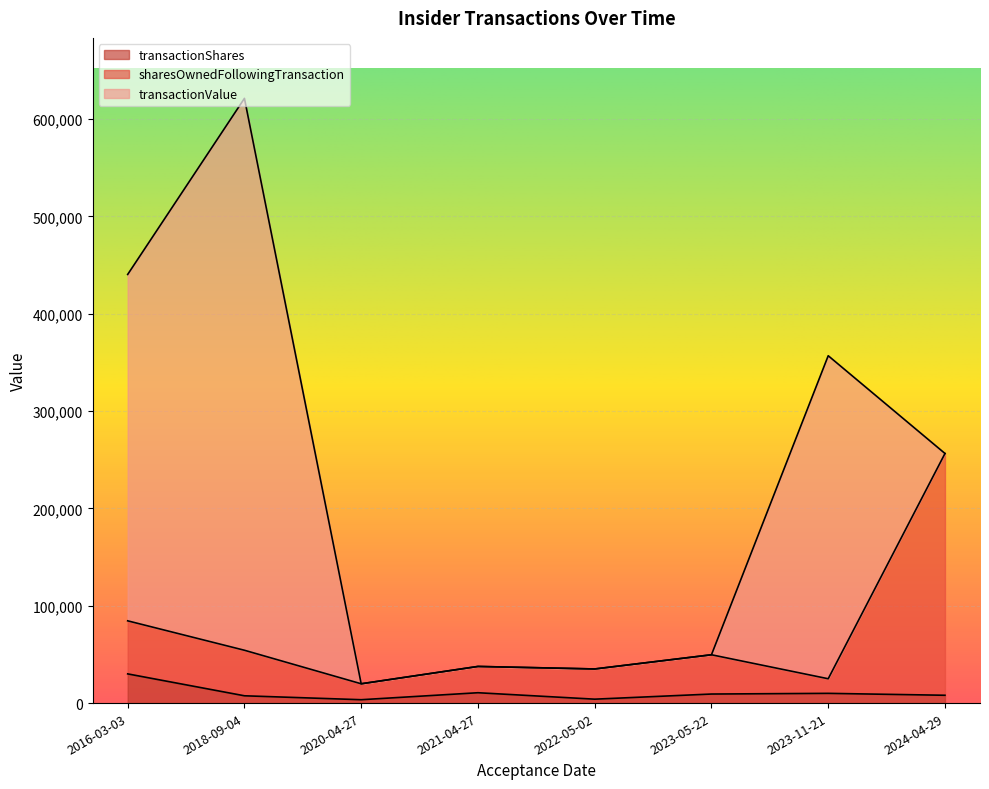

True or false: transactionShares and sharesOwnedFollowingTransaction cross at least once.

False